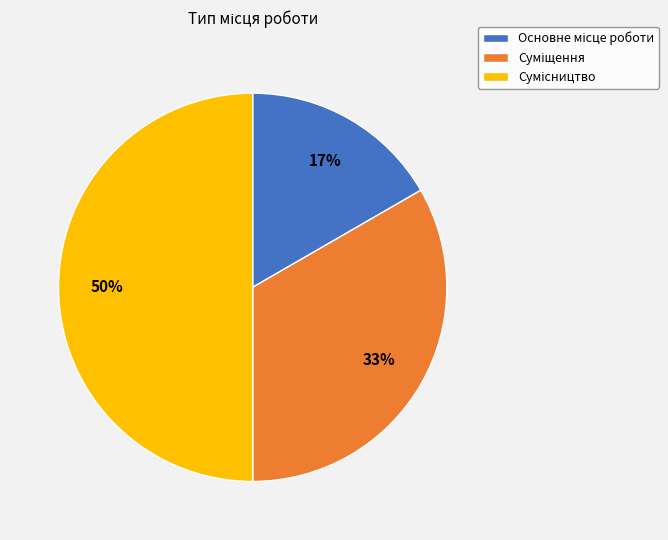

To the nearest percent, what is the average slice percentage?

33%